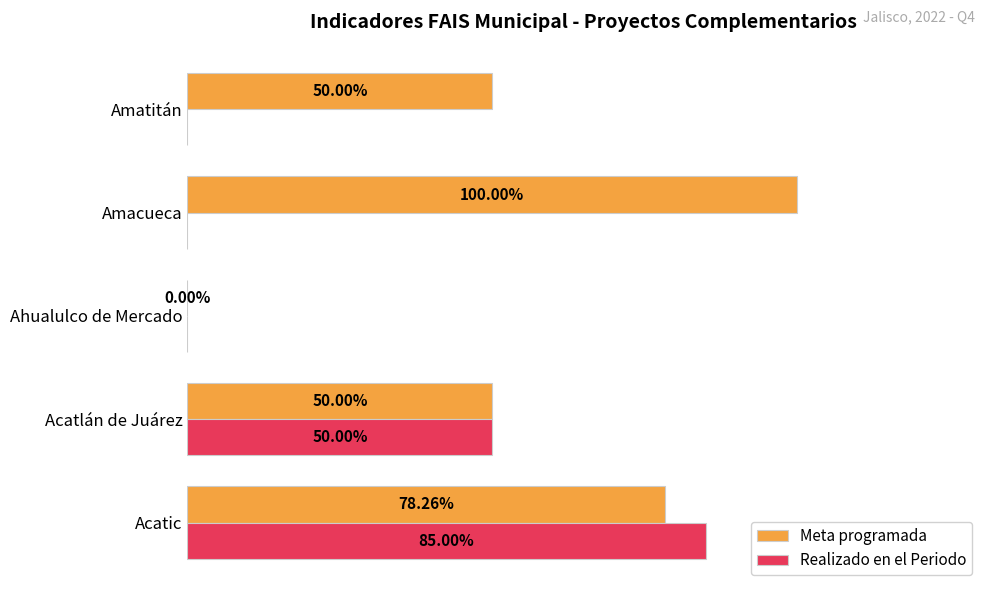

Which series changed the most between Ahualulco de Mercado and Amacueca?

Meta programada